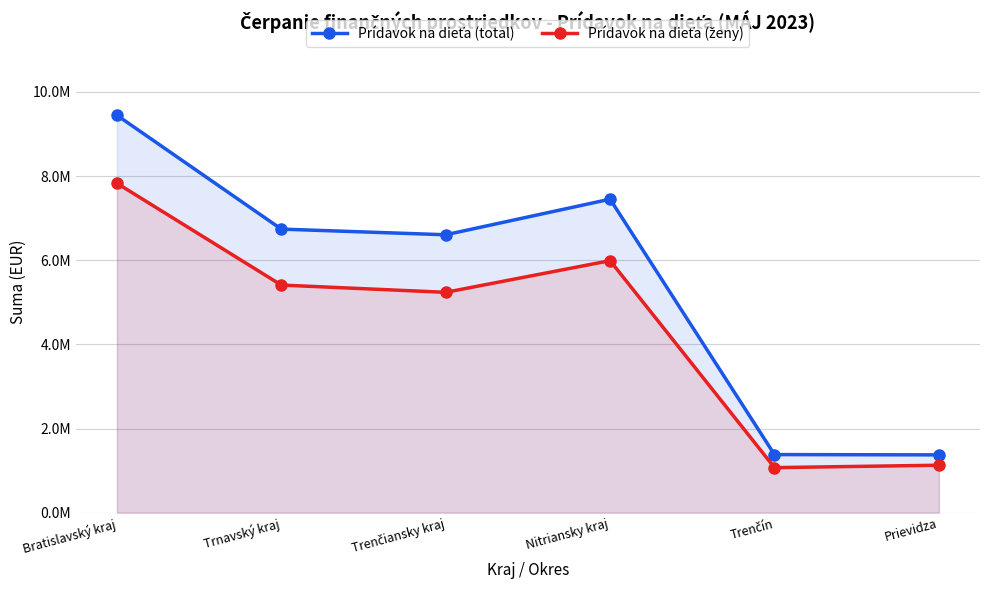

Reading right to left, transcribe all the data shown in this chart.

Prídavok na dieťa (total): 1375179.0	1381919.5	7452295.2	6606398.5	6741024.3	9448015.9
Prídavok na dieťa (ženy): 1129050.0	1071839.5	5991357.7	5238509.5	5411126.0	7831315.9